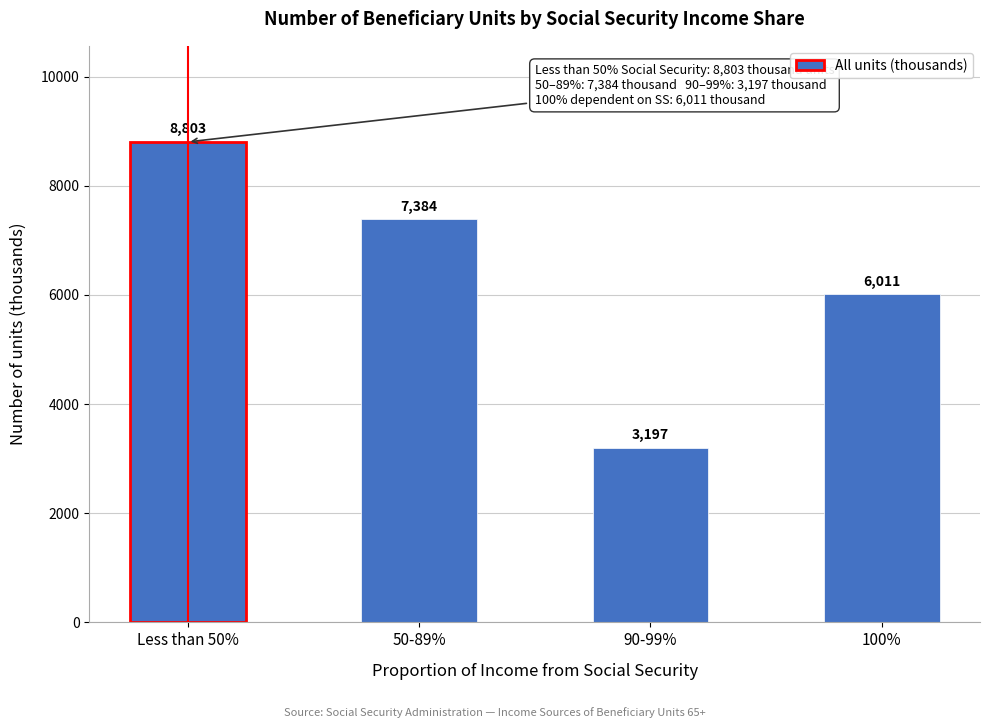

Reading left to right, what are all the values shown in this chart?

Less than 50%=8803	50-89%=7384	90-99%=3197	100%=6011